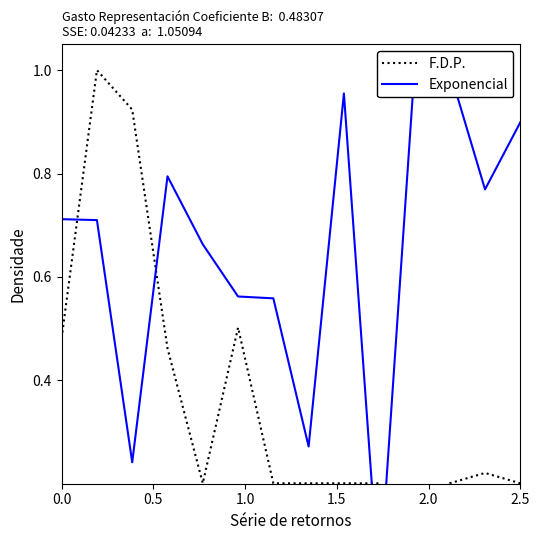

What position from the right is 1.0?

12